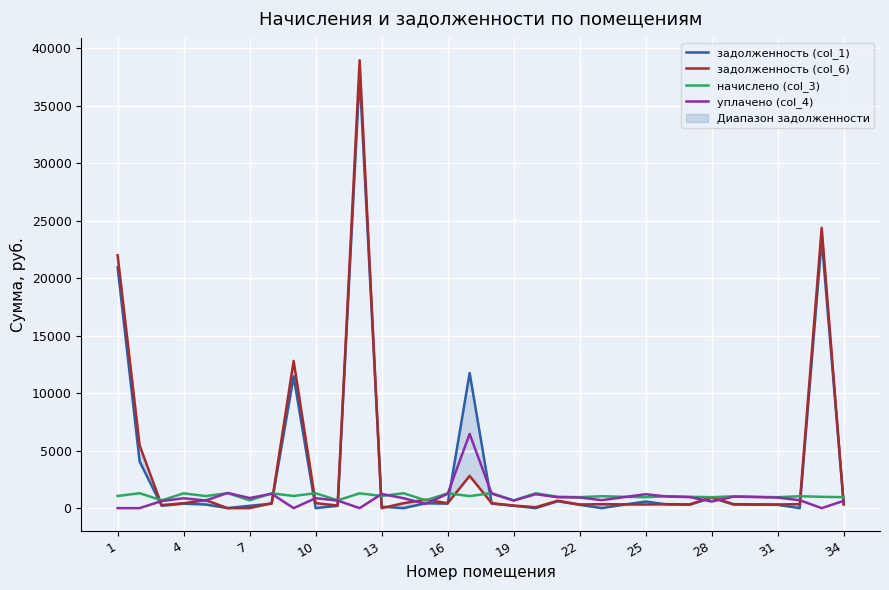

What is the maximum value for уплачено (col_4)?

6457.3